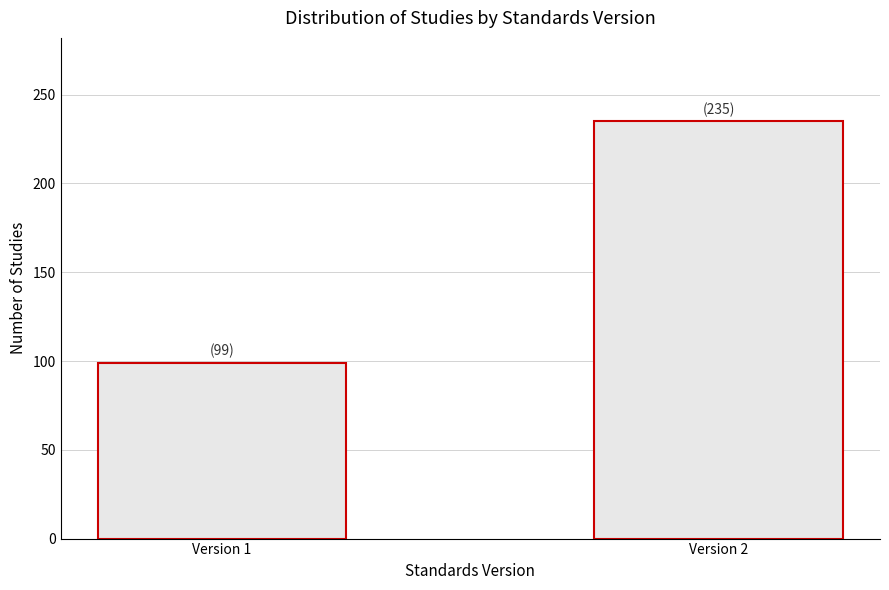

Reading left to right, what are all the values shown in this chart?

Version 1=99	Version 2=235